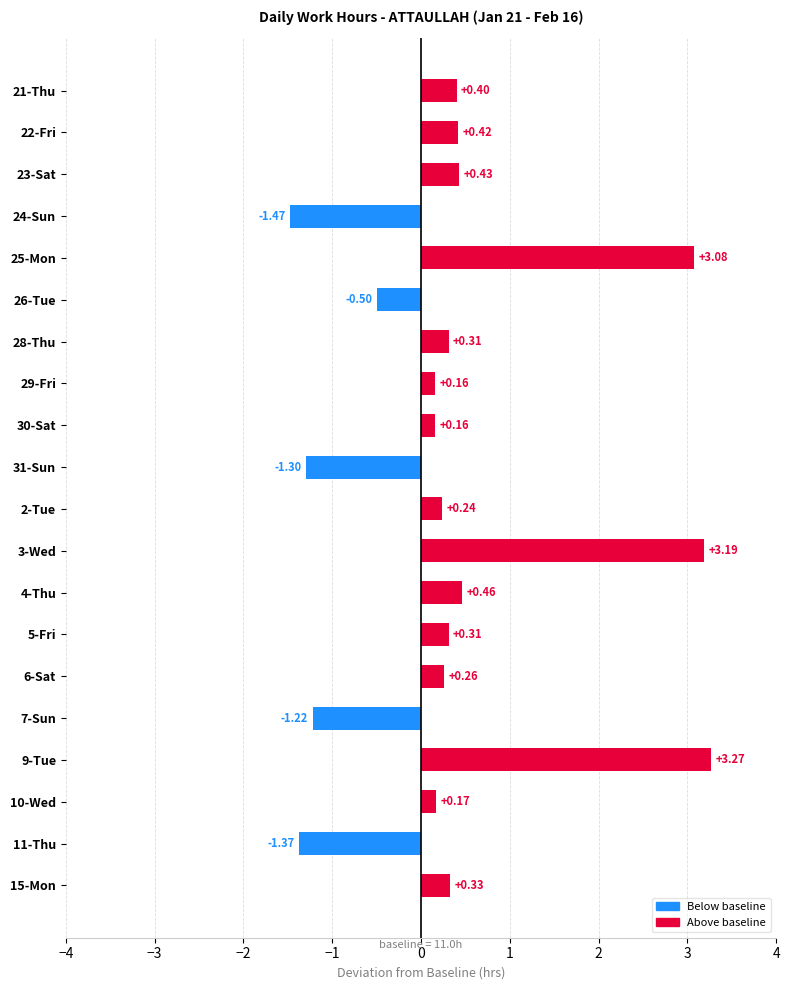

What is the sum of the values at 15-Mon and 23-Sat?

0.8